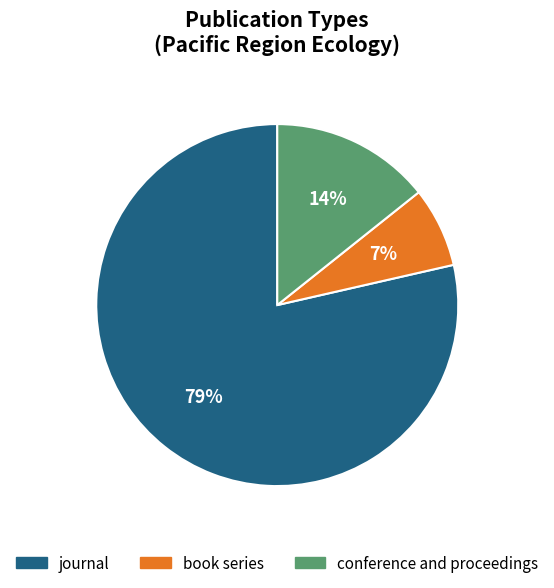

Which category has the biggest portion of the pie?

journal